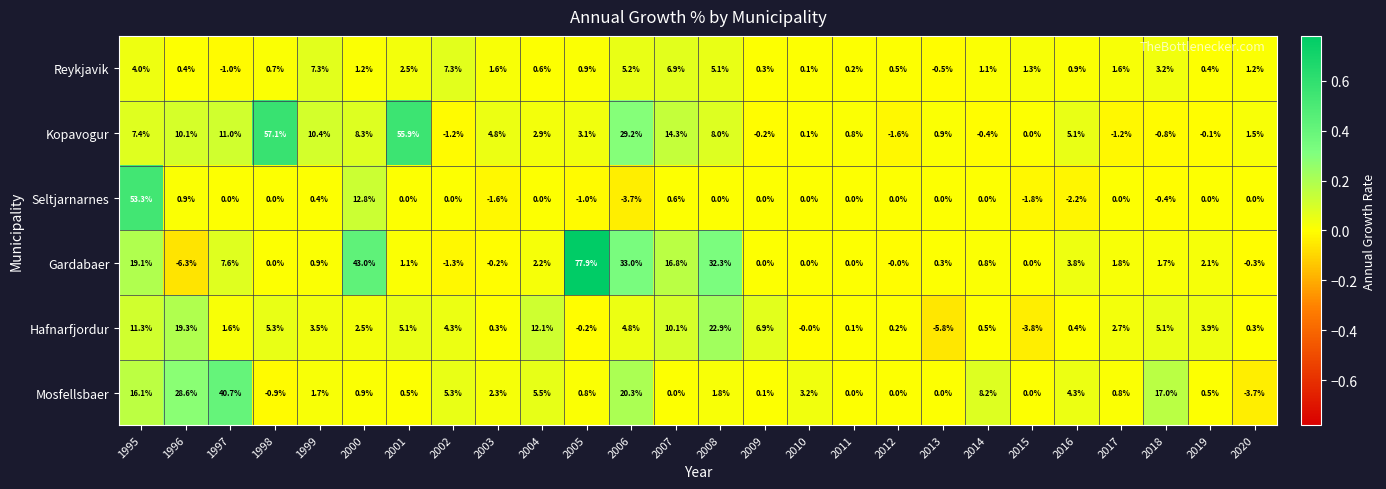

How many values in the Reykjavik series are below 1?

12